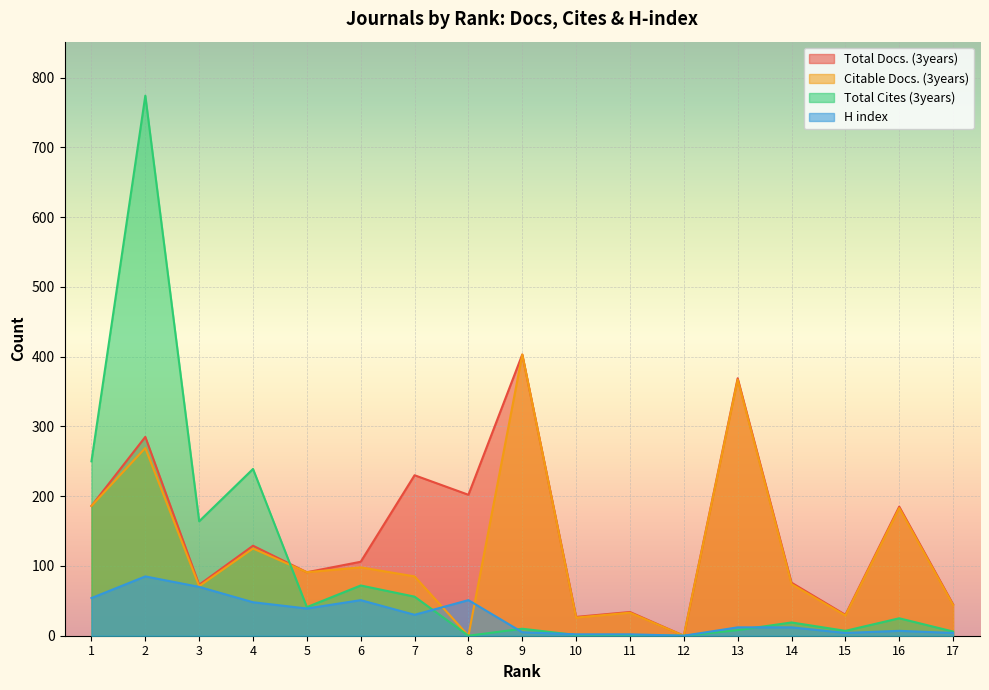

True or false: Citable Docs. (3years) has a value of 98 at 6.

True